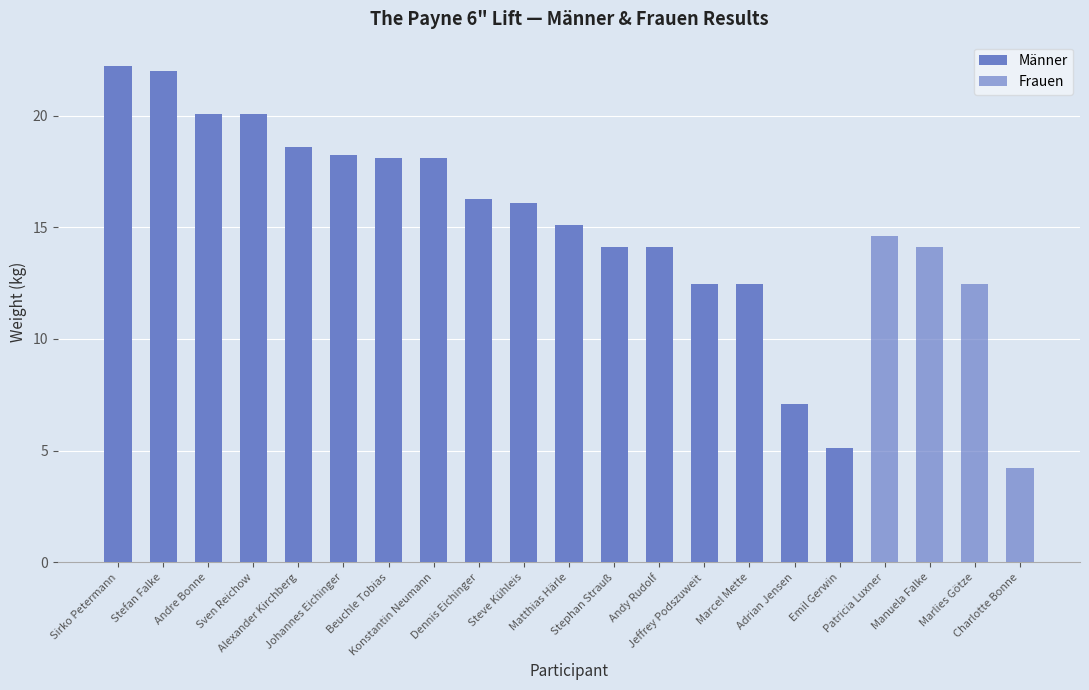

Approximately how many times larger is the value at Patricia Luxner compared to Andy Rudolf?

1.0